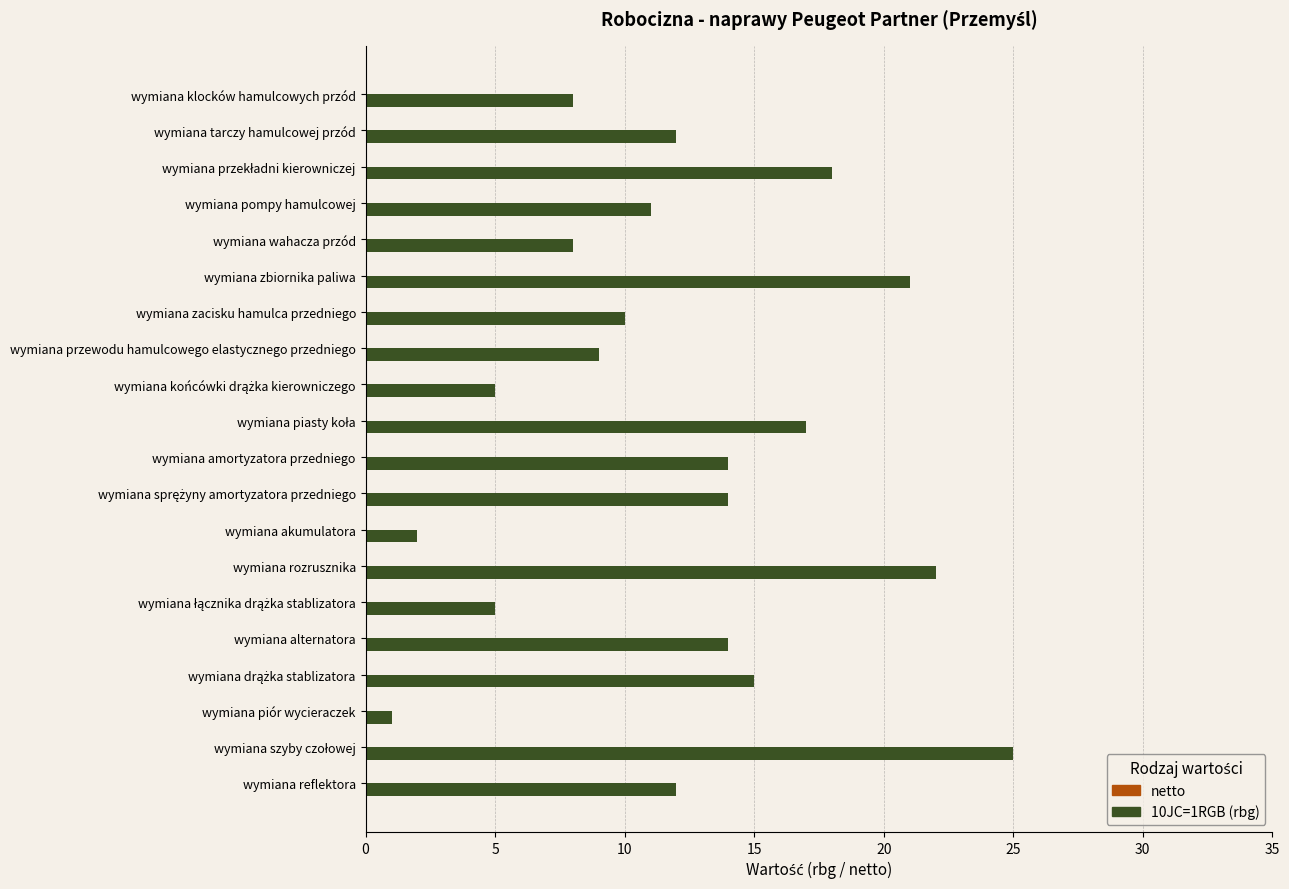

What is the label of the 16th bar from the bottom?

wymiana wahacza przód